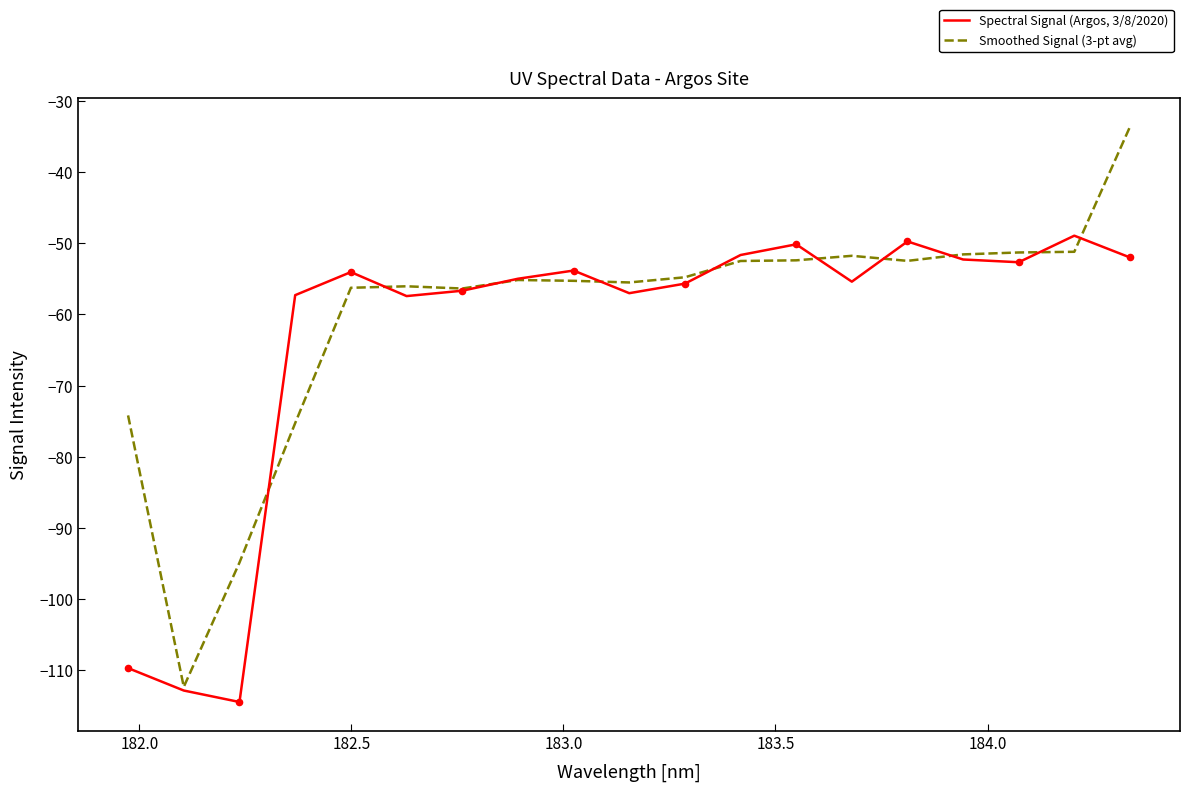

What is the minimum value shown in the chart?

-114.5